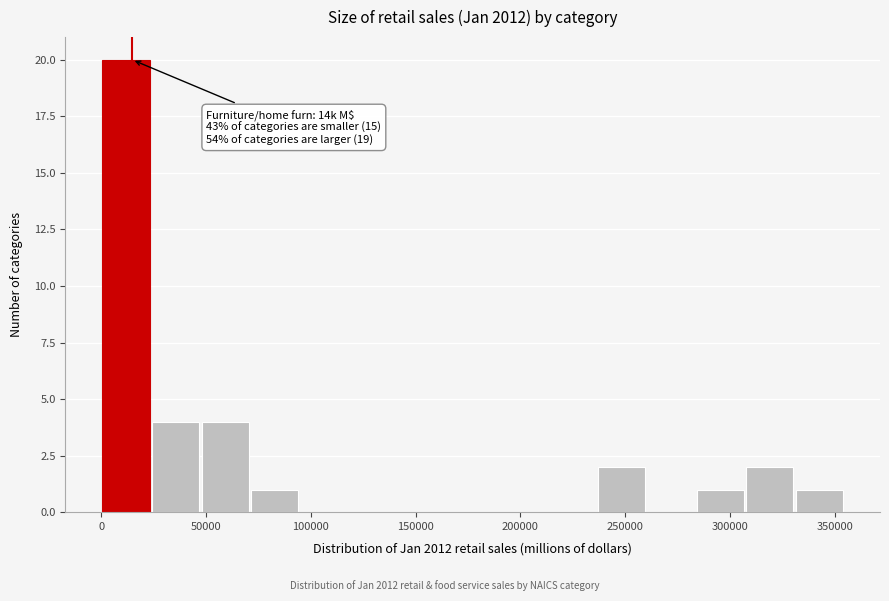

Over which range of the x-axis is the bar tallest?

0 to 25000